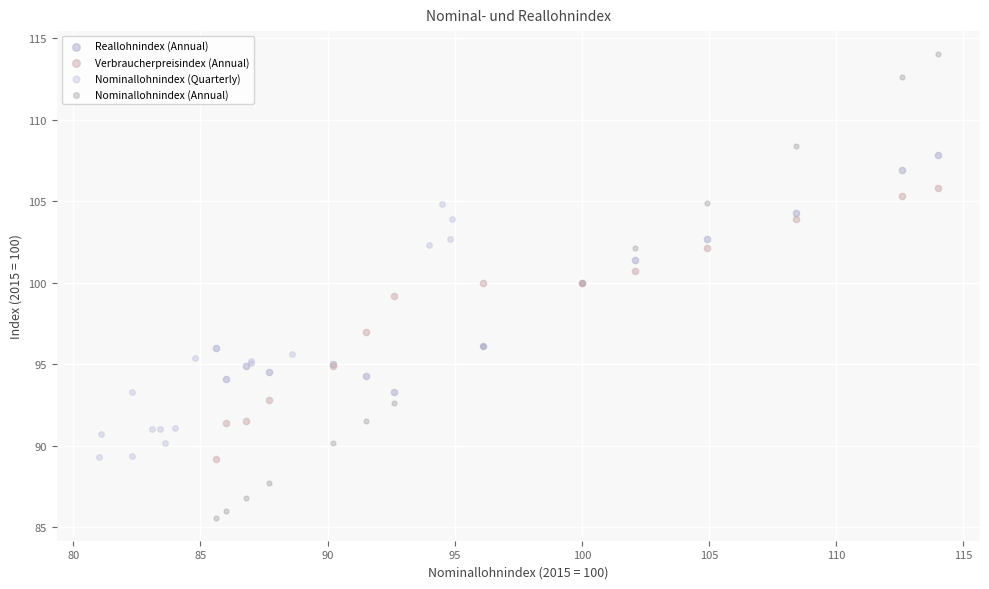

Which series reaches the minimum Y coordinate?

Nominallohnindex (Annual)